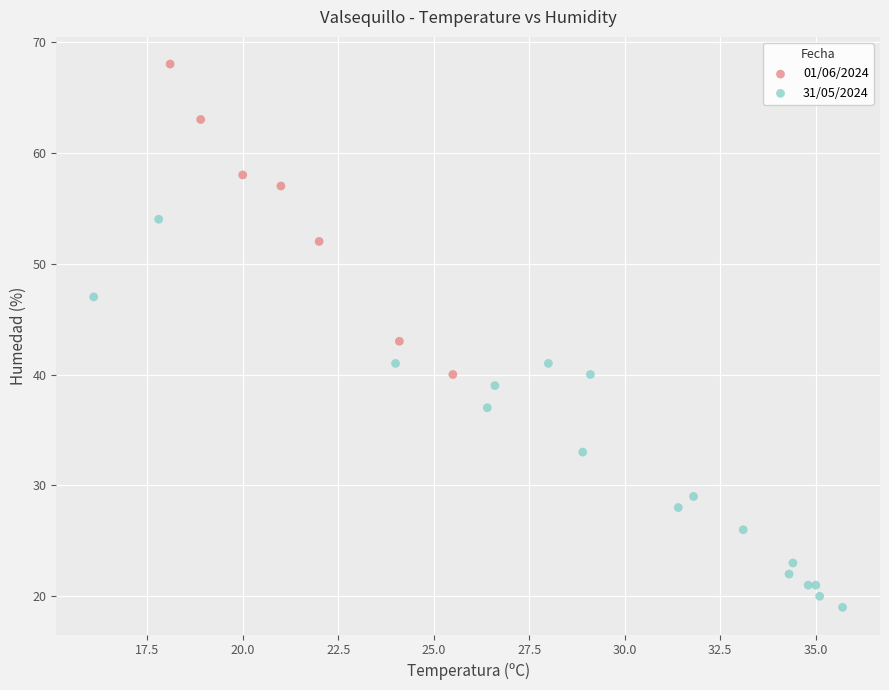

Which series contains the lowest Y value?

31/05/2024